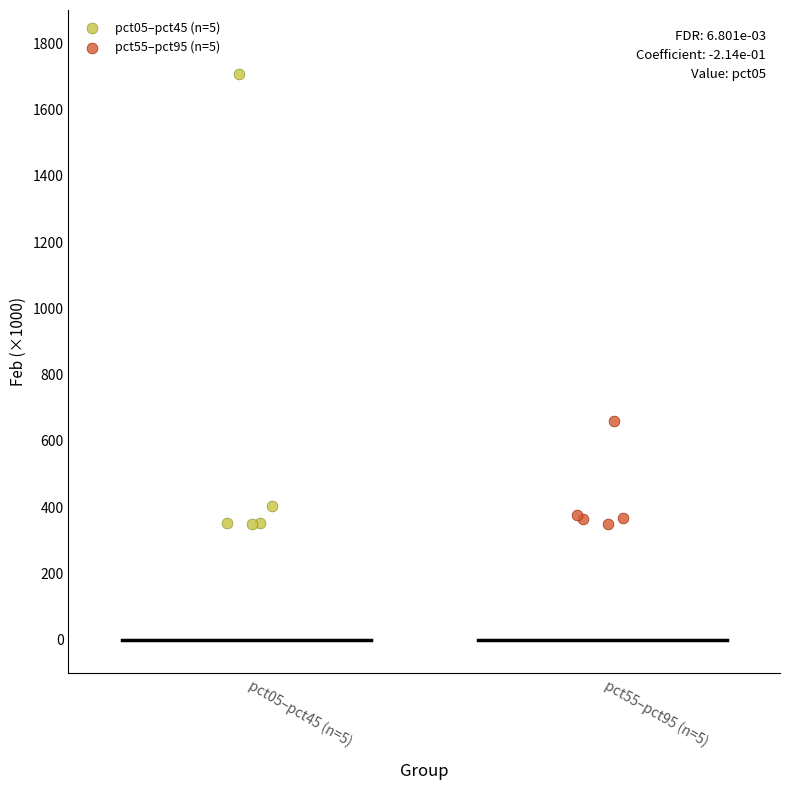

Which series has the largest Y range (max minus min)?

pct05–pct45 (n=5)